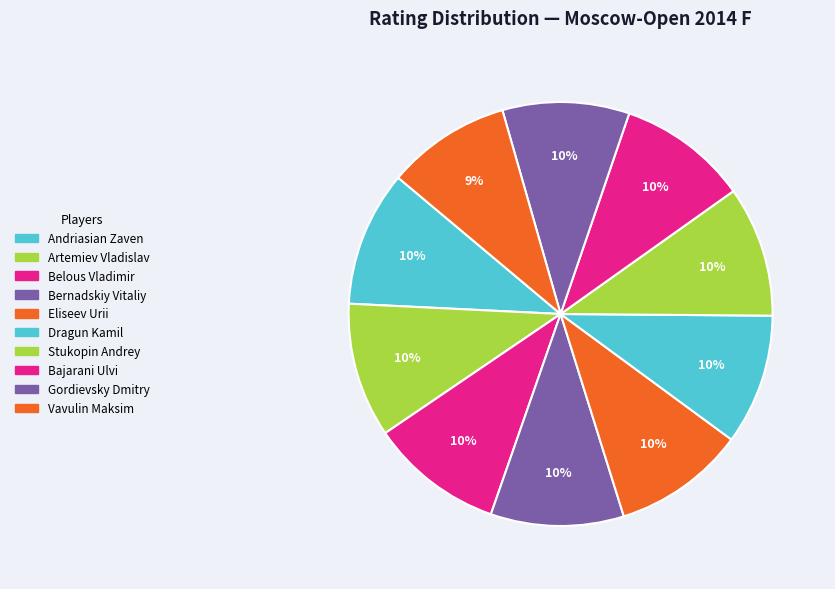

Count the number of slices in the pie.

10